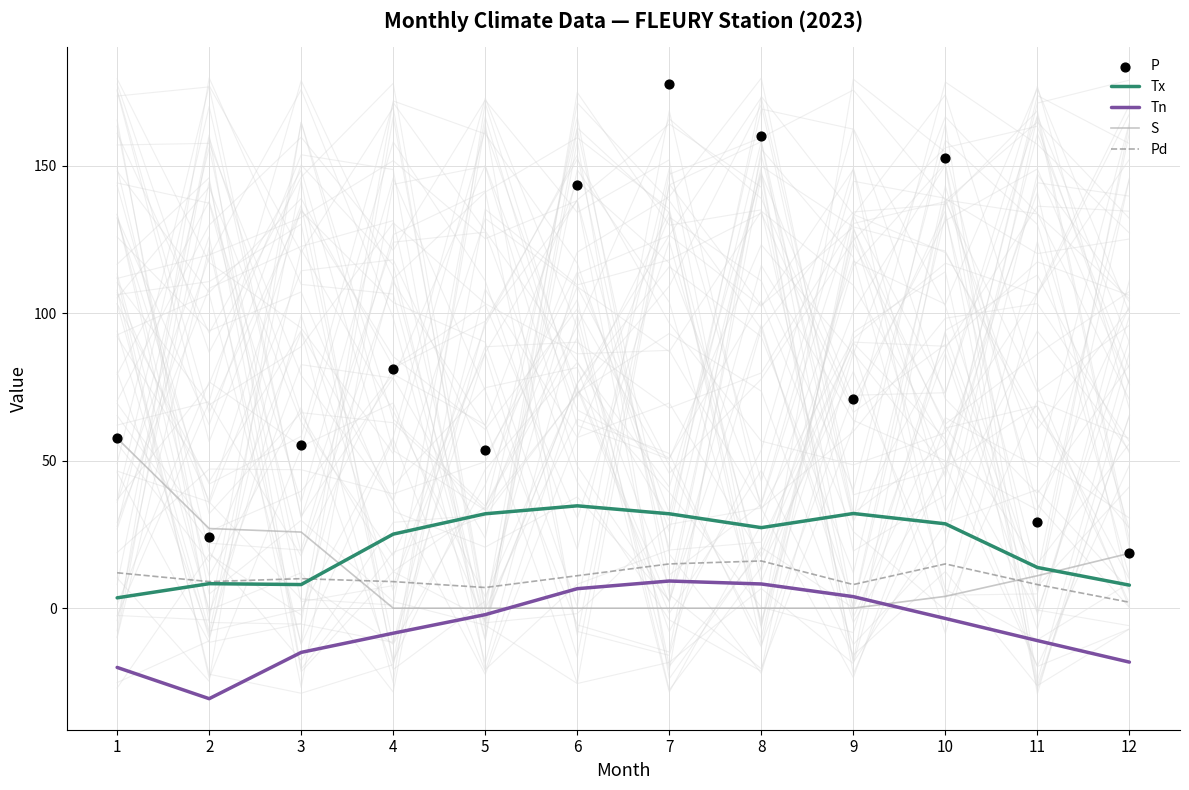

Which series reaches the maximum Y coordinate?

P